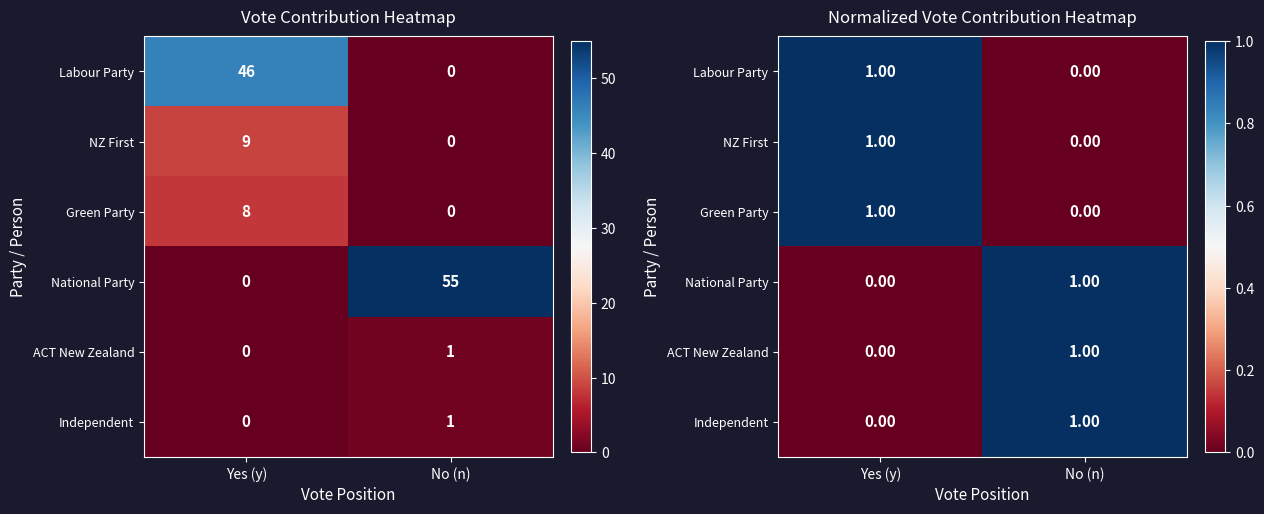

What is the difference between the maximum and minimum values in the Labour Party series?

1